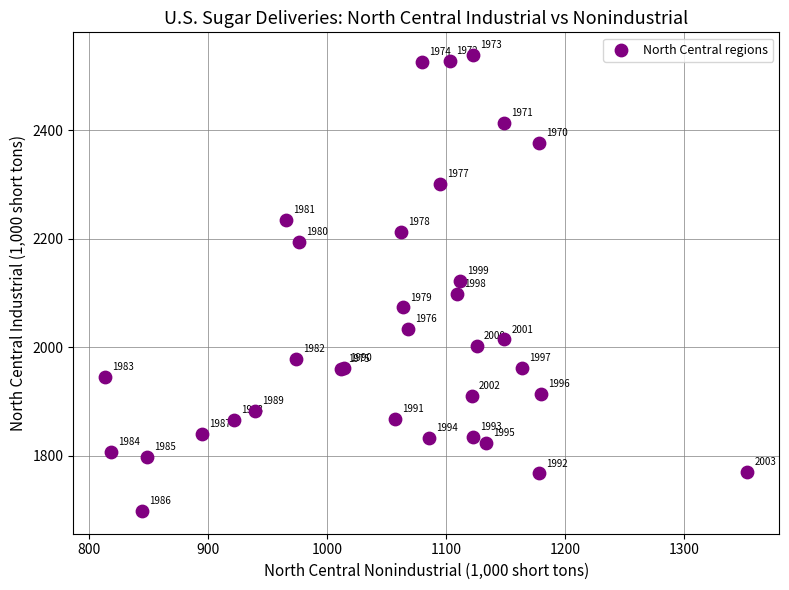

What Y value in the scatter plot is closest to 2118?

2122